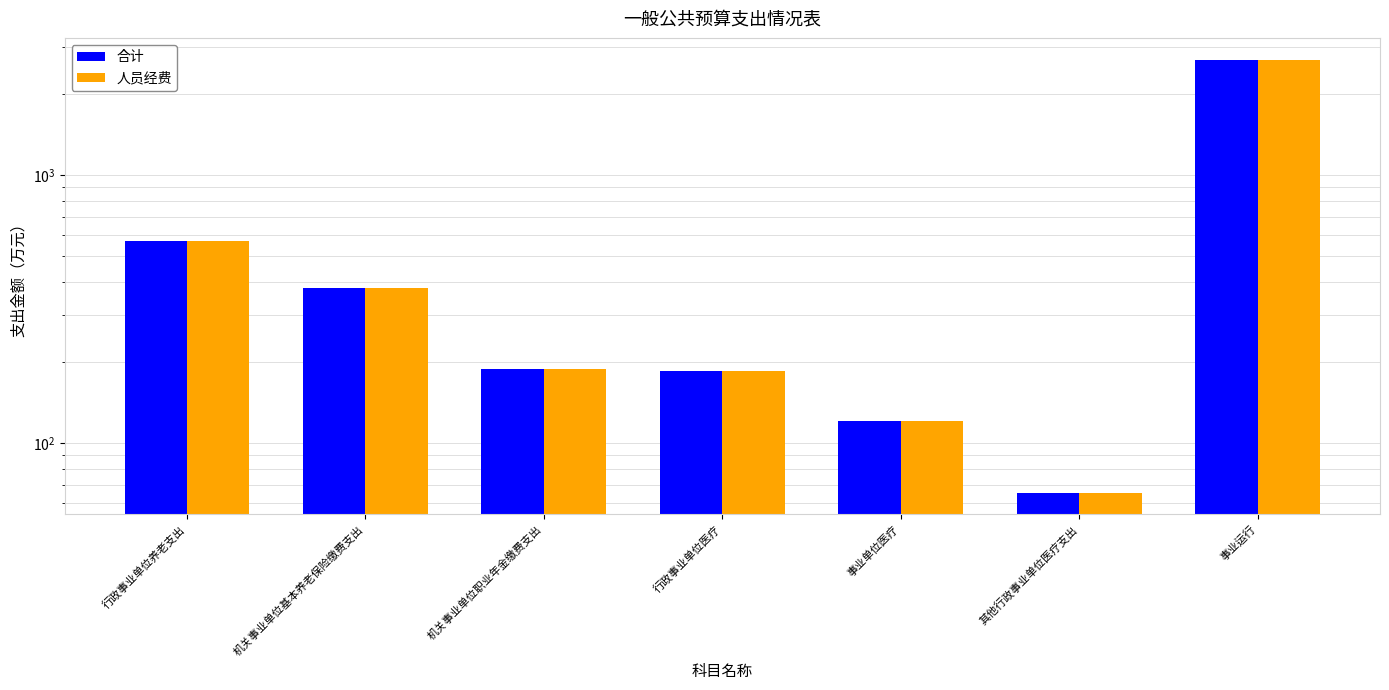

What is the difference between the 合计 values at 机关事业单位基本养老保险缴费支出 and 其他行政事业单位医疗支出?

314.2